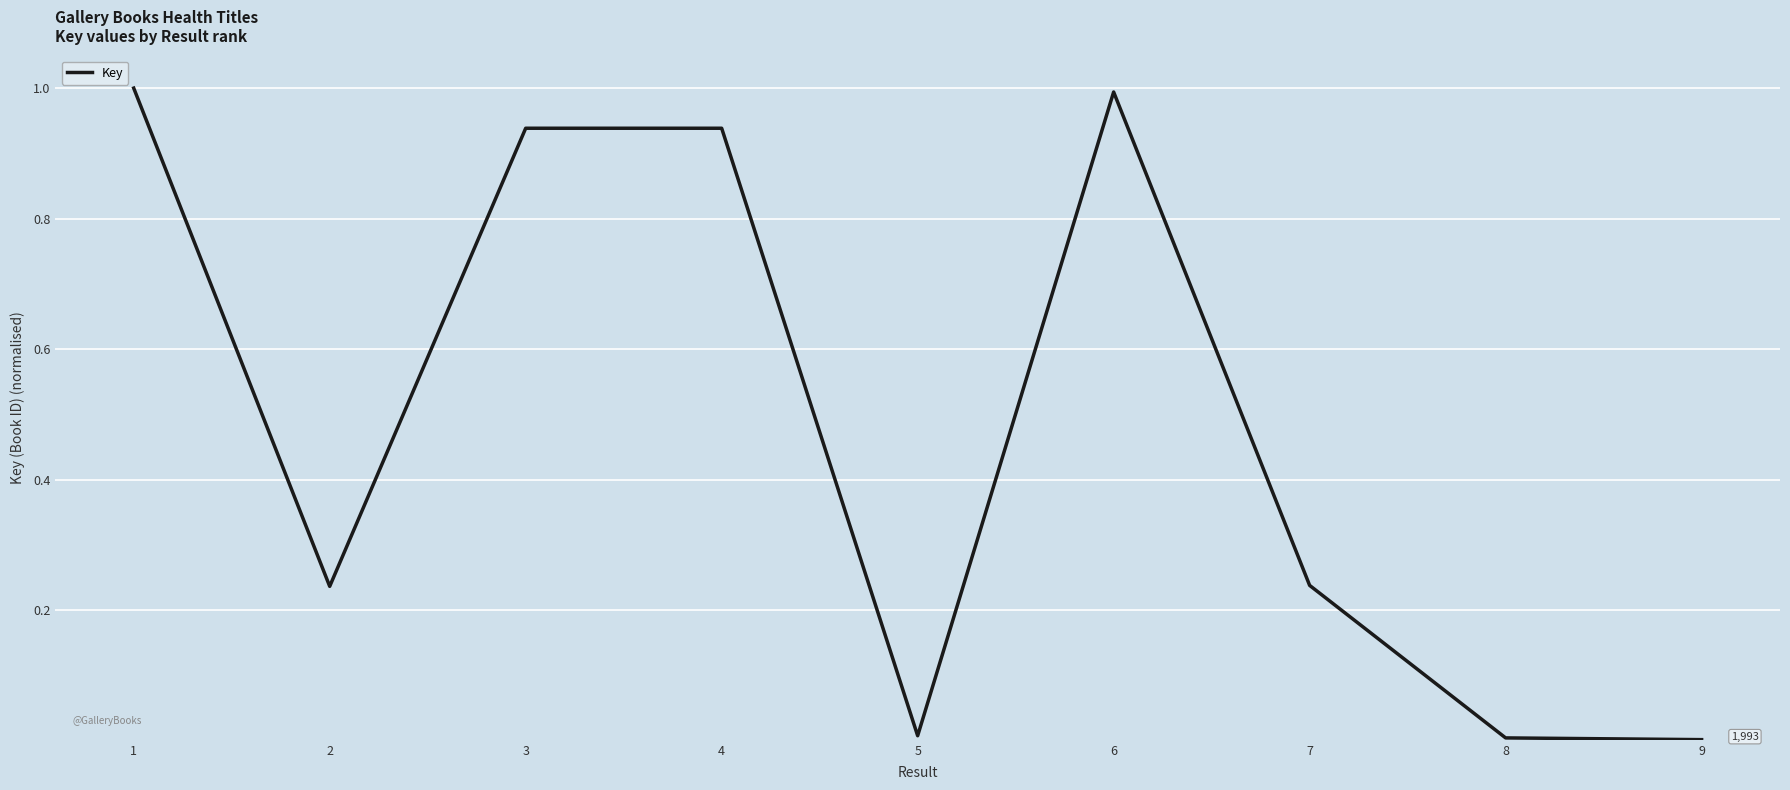

True or false: the data has more than 0 interior local peaks.

True